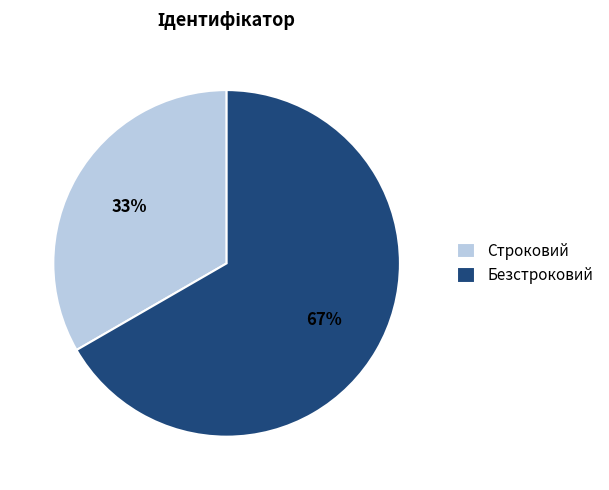

To the nearest percent, what is the average slice percentage?

50%